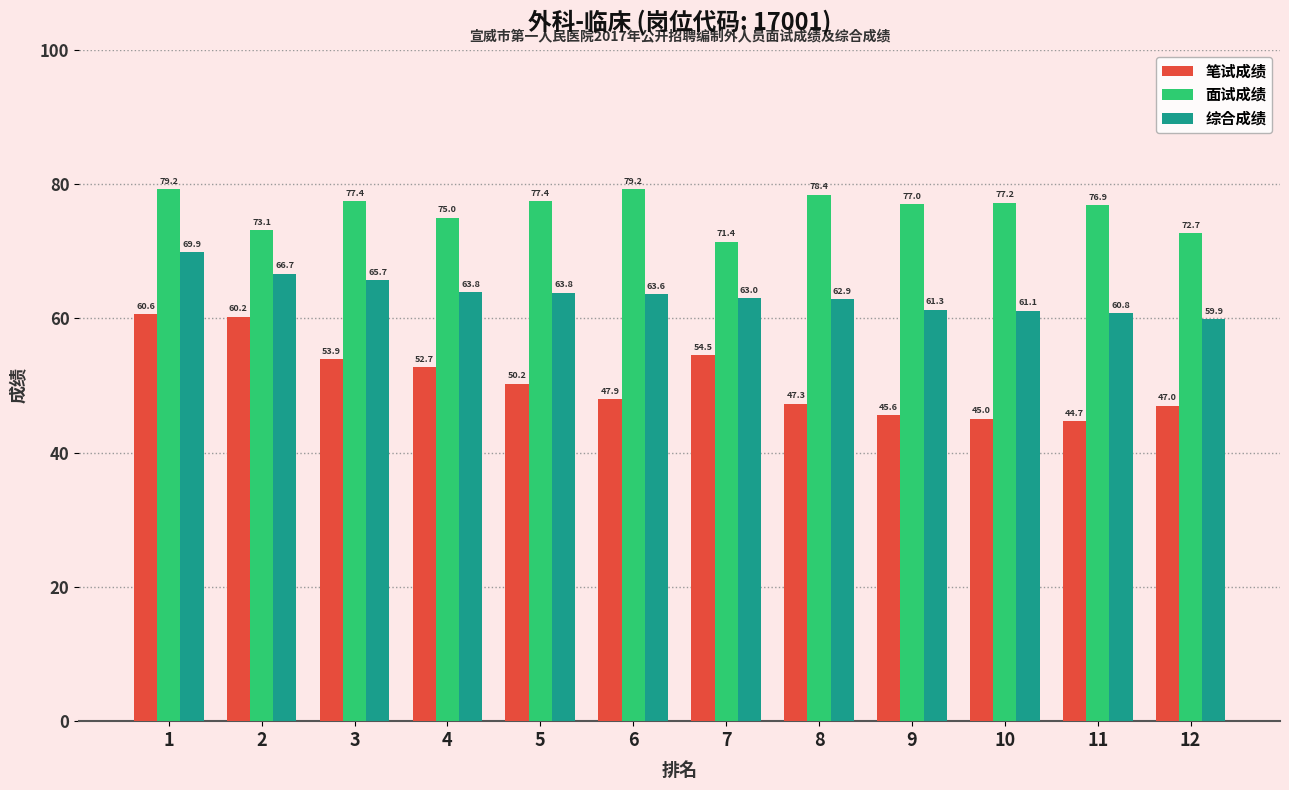

Reading right to left, extract all data points from this chart.

笔试成绩: 12=47.0	11=44.7	10=45.0	9=45.6	8=47.3	7=54.5	6=47.9	5=50.2	4=52.7	3=53.9	2=60.2	1=60.6
面试成绩: 12=72.7	11=76.9	10=77.2	9=77.0	8=78.4	7=71.4	6=79.2	5=77.4	4=75.0	3=77.4	2=73.1	1=79.2
综合成绩: 12=59.9	11=60.8	10=61.1	9=61.3	8=62.9	7=63.0	6=63.6	5=63.8	4=63.8	3=65.7	2=66.7	1=69.9